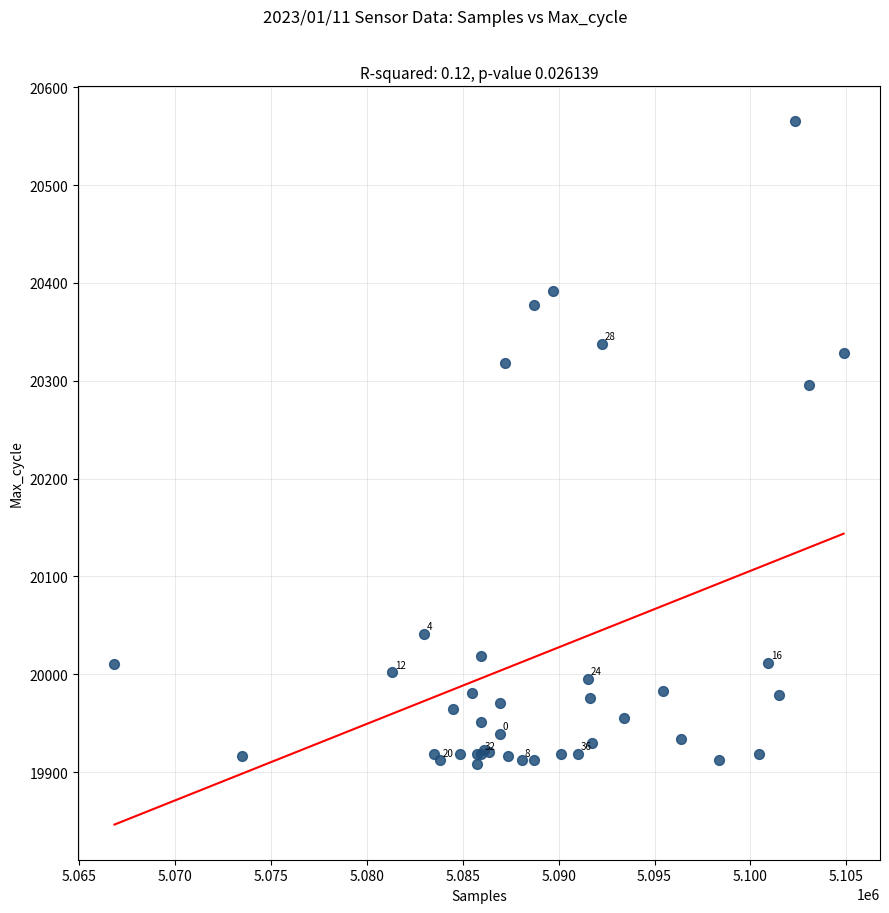

What Y value in the scatter plot is closest to 20236?

20296